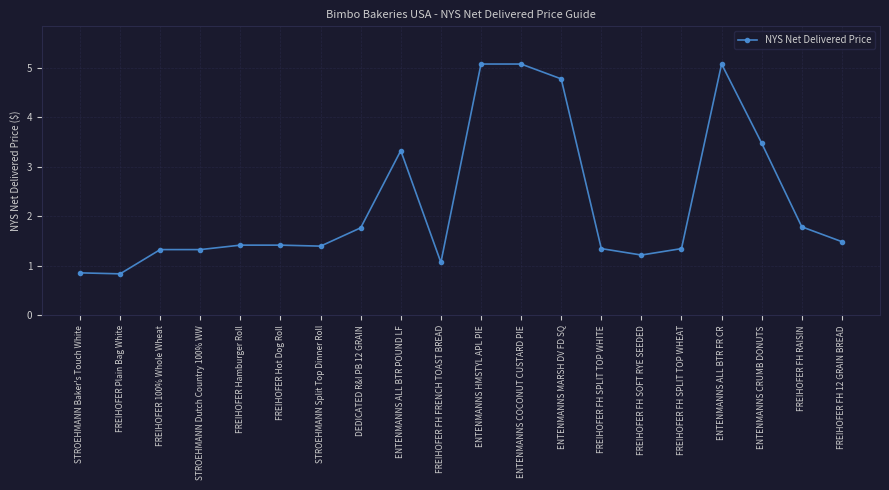

True or false: the data shows 0.5 at FREIHOFER Hot Dog Roll.

False